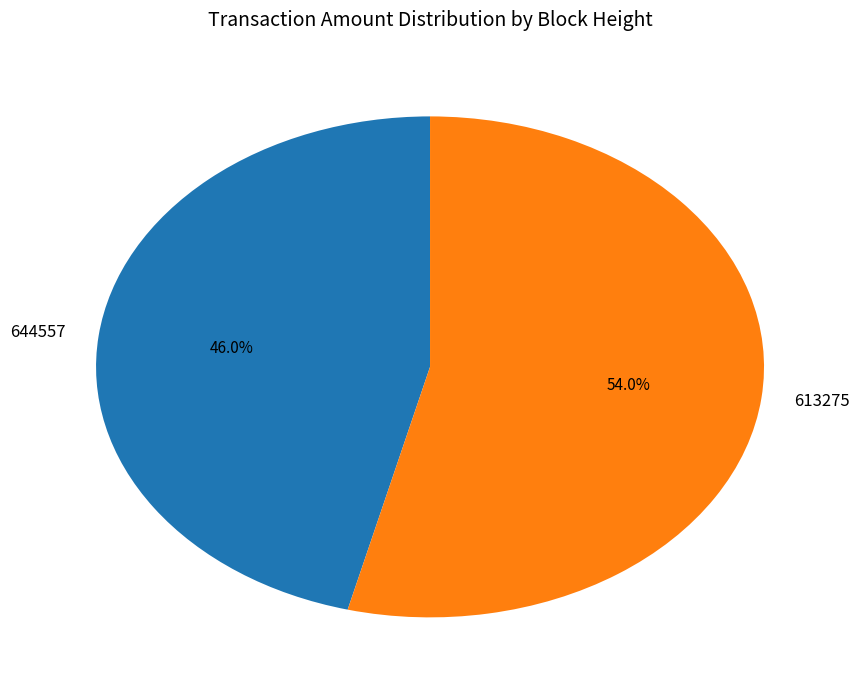

Is the sum of 644557 and 613275 greater than half?

Yes